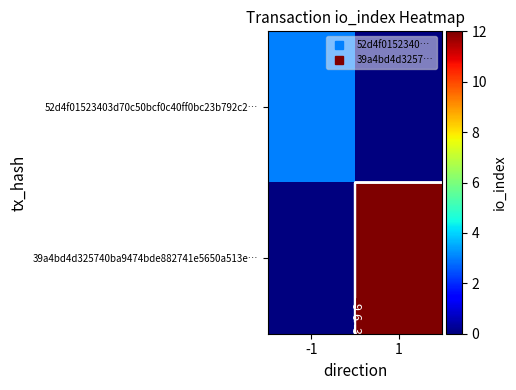

How many distinct data groups are displayed?

2